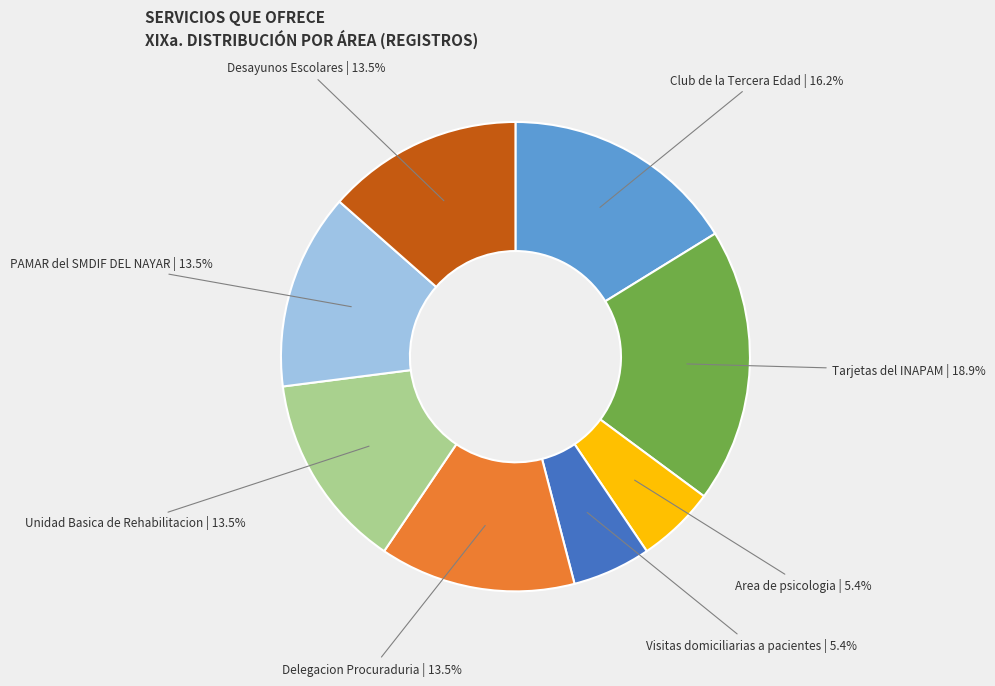

Is it true that Unidad Basica de Rehabilitacion is 5% of the pie?

False